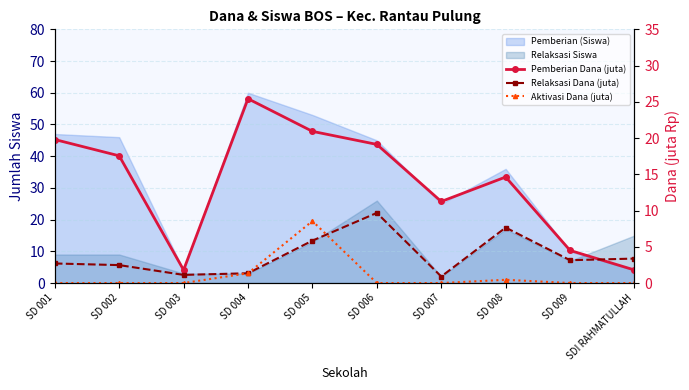

At SD 007, list the series in order from largest to smallest.

Pemberian Dana (juta), Relaksasi Dana (juta), Aktivasi Dana (juta)